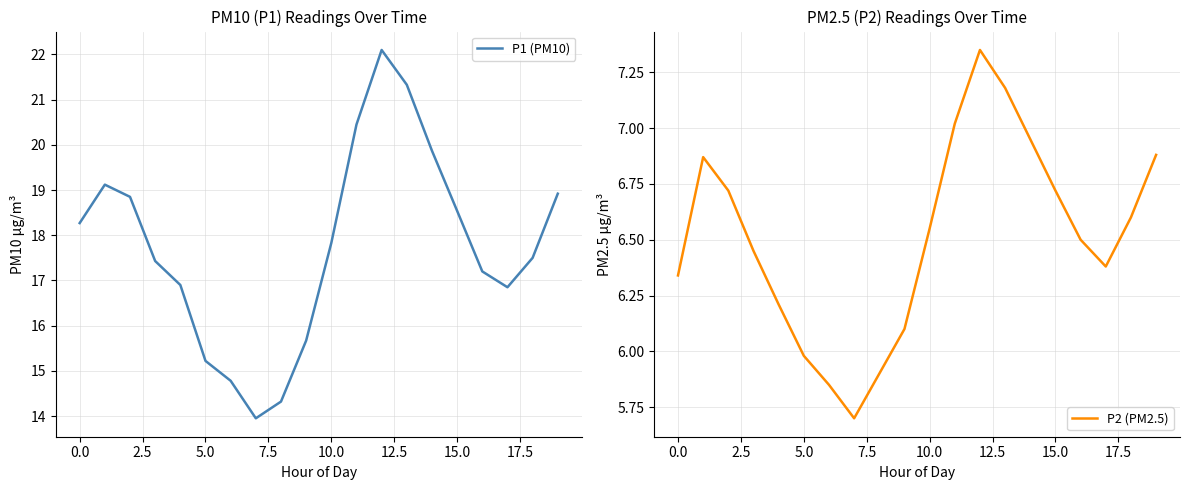

What is the label of the 20th point from the left?

19